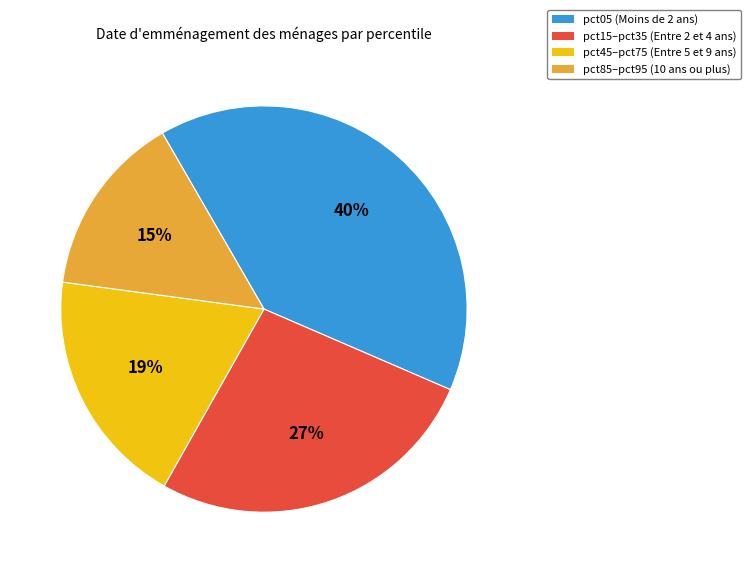

Do pct05 (Moins de 2 ans) and pct15–pct35 (Entre 2 et 4 ans) together represent more than half of the pie?

Yes